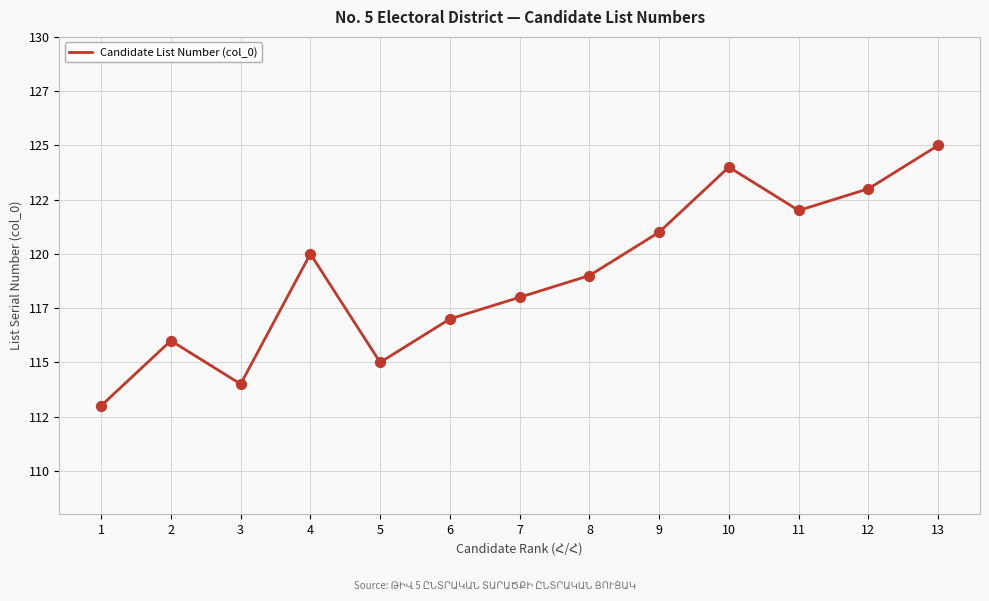

Does the chart have visible grid lines?

Yes